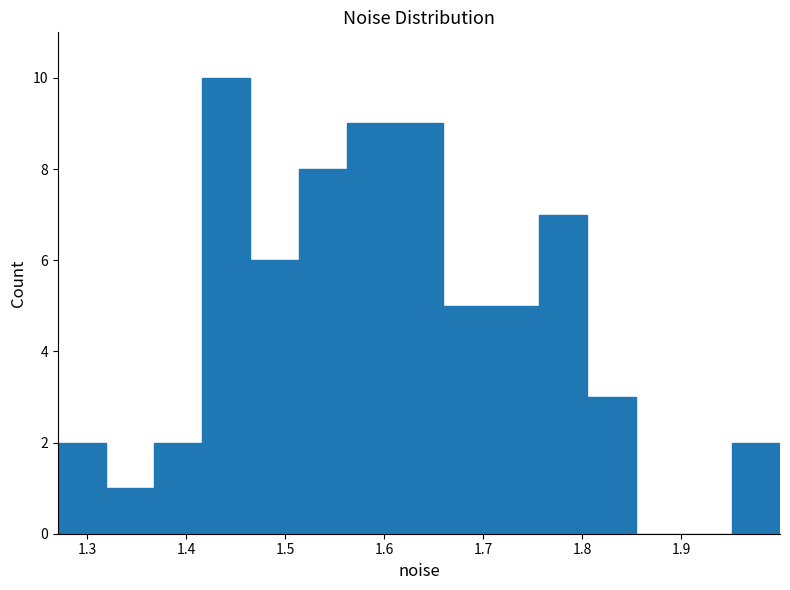

What is the height of the bar covering 1.66 to 1.71 on the x-axis? Neither the bar edges nor the heights are printed on the chart, so give them approximately, as read against the axes.

5